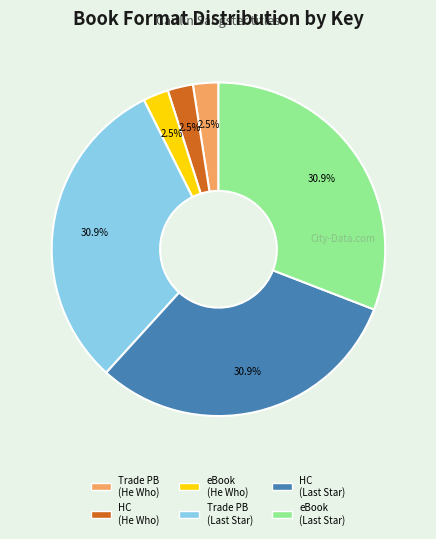

Count the number of slices in the pie.

6